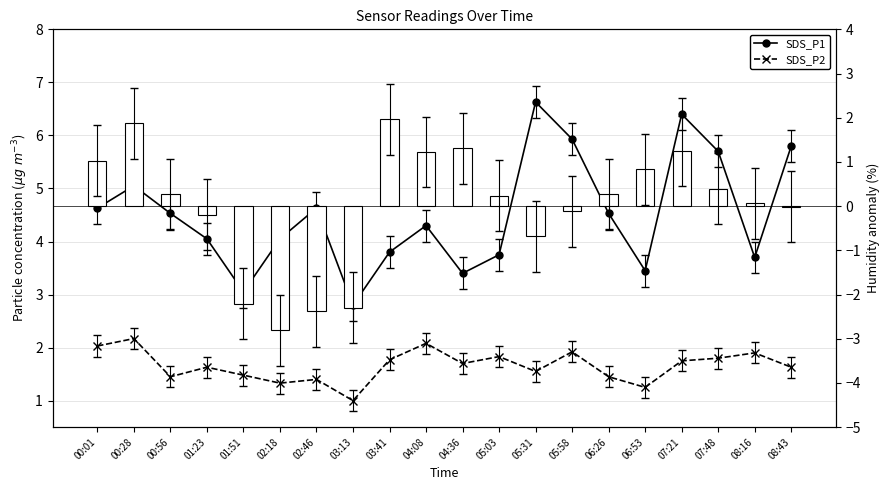

What is the approximate value of SDS_P2 at 06:26?

1.4